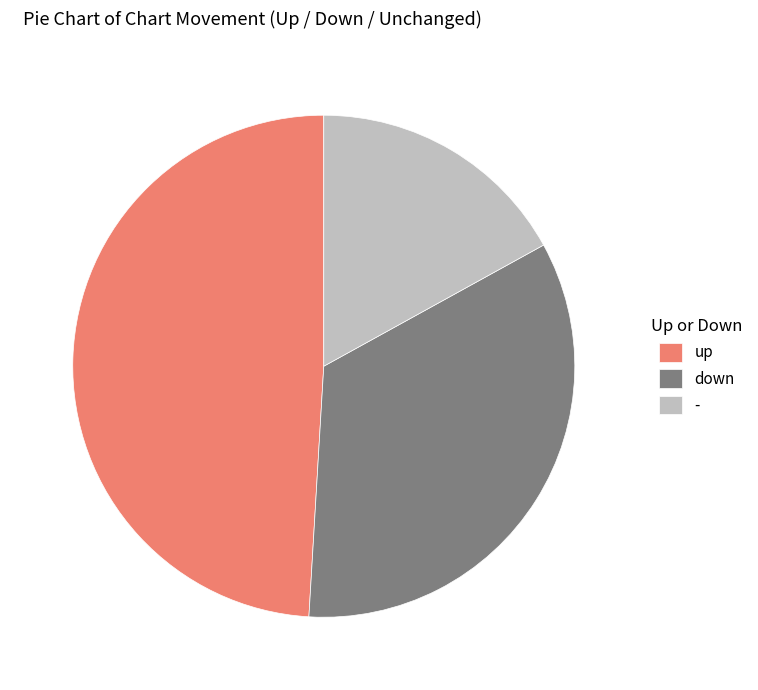

Rank the categories by value from highest to lowest.

up, down, -